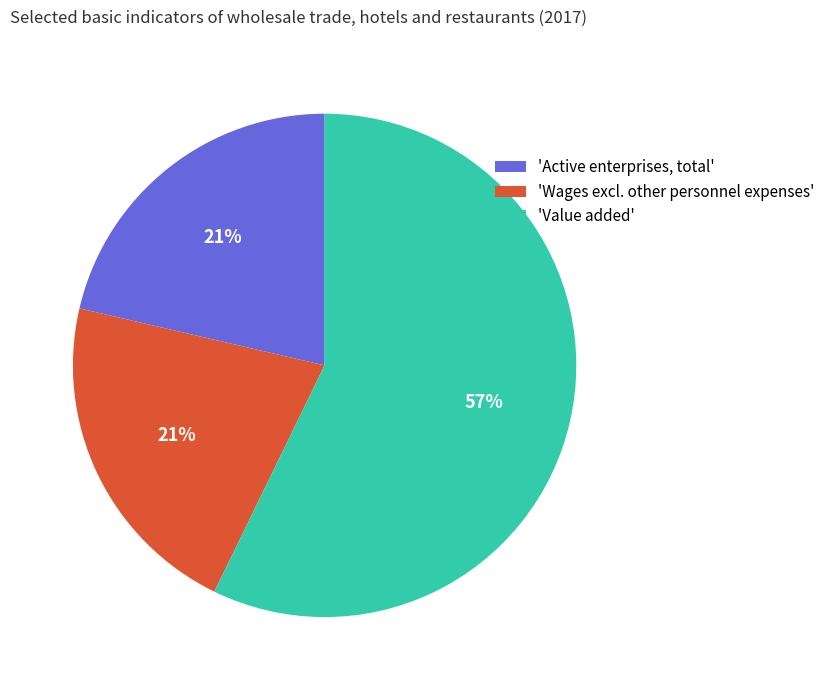

Do 'Active enterprises, total' and 'Value added' together represent more than half of the pie?

Yes